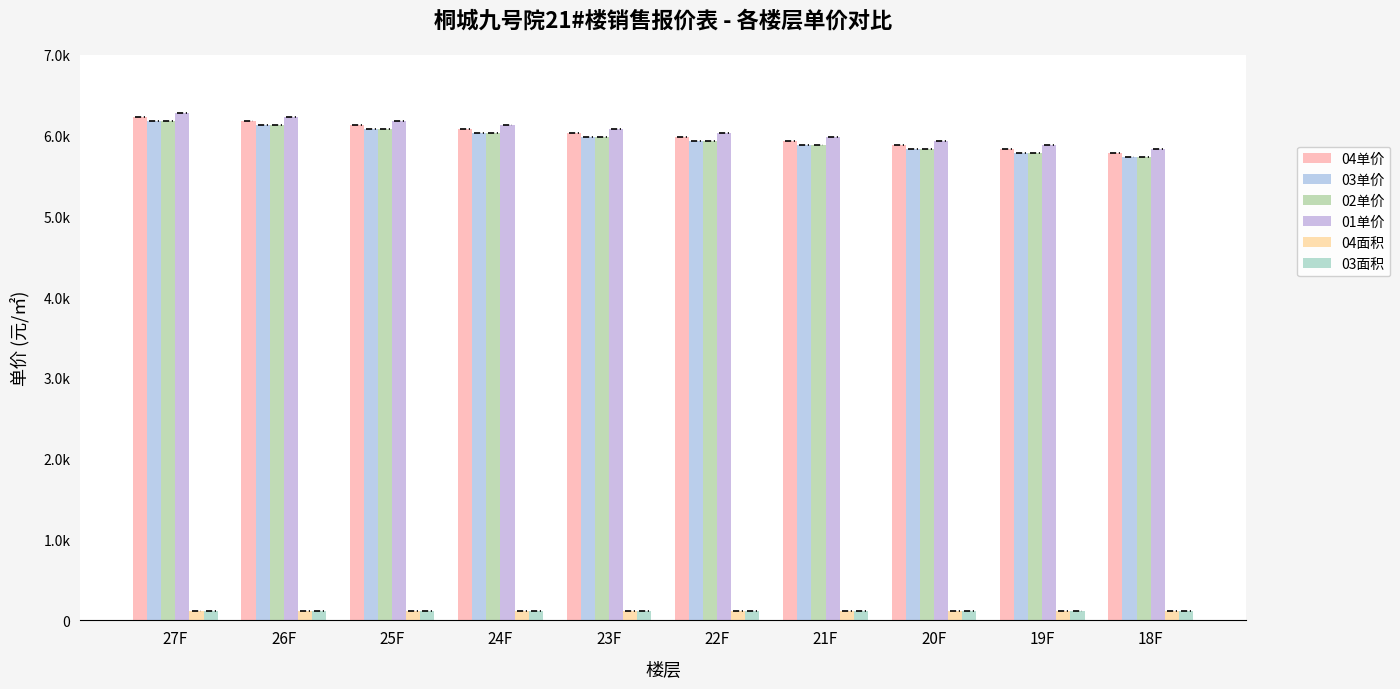

Rank the categories by 02单价 value from highest to lowest.

27F, 26F, 25F, 24F, 23F, 22F, 21F, 20F, 19F, 18F